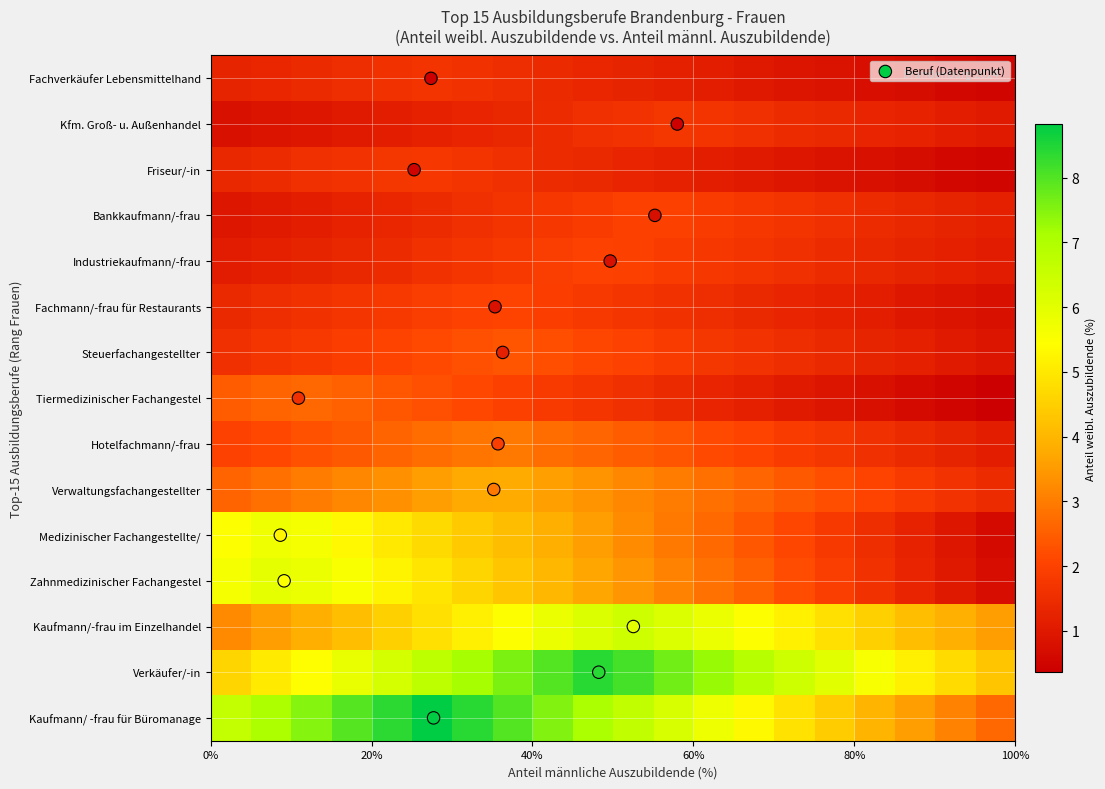

Reading left to right, transcribe all the data shown in this chart.

Kaufmann/ -frau für Büromanagement: rang_frauen=1.0	anteil=8.8
Verkäufer/-in: rang_frauen=2.0	anteil=8.5
Kaufmann/-frau im Einzelhandel: rang_frauen=3.0	anteil=6.4
Zahnmedizinischer Fachangestellte/-r: rang_frauen=4.0	anteil=6.0
Medizinischer Fachangestellte/-r: rang_frauen=5.0	anteil=5.8
Verwaltungsfachangestellter: rang_frauen=6.0	anteil=3.9
Hotelfachmann/-frau: rang_frauen=7.0	anteil=3.0
Tiermedizinischer Fachangestellter: rang_frauen=8.0	anteil=2.7
Steuerfachangestellter: rang_frauen=9.0	anteil=2.4
Fachmann/-frau für Restaurants: rang_frauen=10.0	anteil=2.1
Industriekaufmann/-frau: rang_frauen=11.0	anteil=2.0
Bankkaufmann/-frau: rang_frauen=12.0	anteil=2.0
Friseur/-in: rang_frauen=13.0	anteil=1.8
Kfm. Groß- u. Außenhandel: rang_frauen=14.0	anteil=1.7
Fachverkäufer Lebensmittelhandwerk: rang_frauen=15.0	anteil=1.7